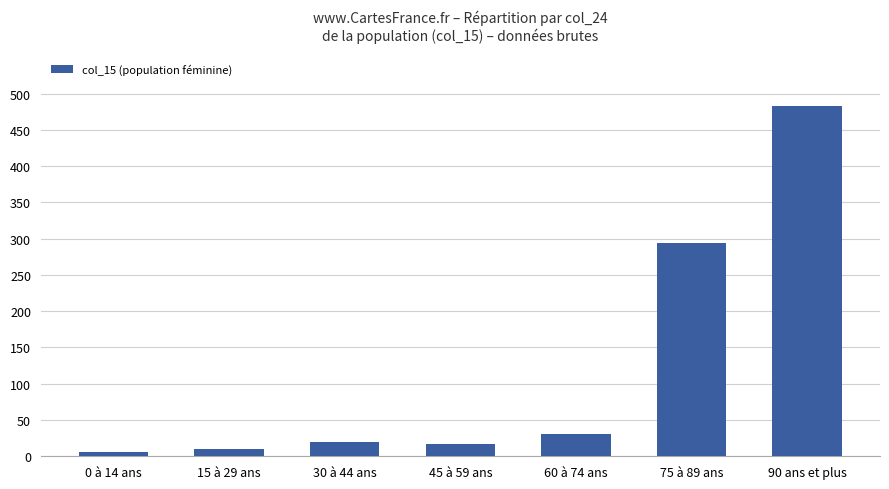

What is the average value?

123